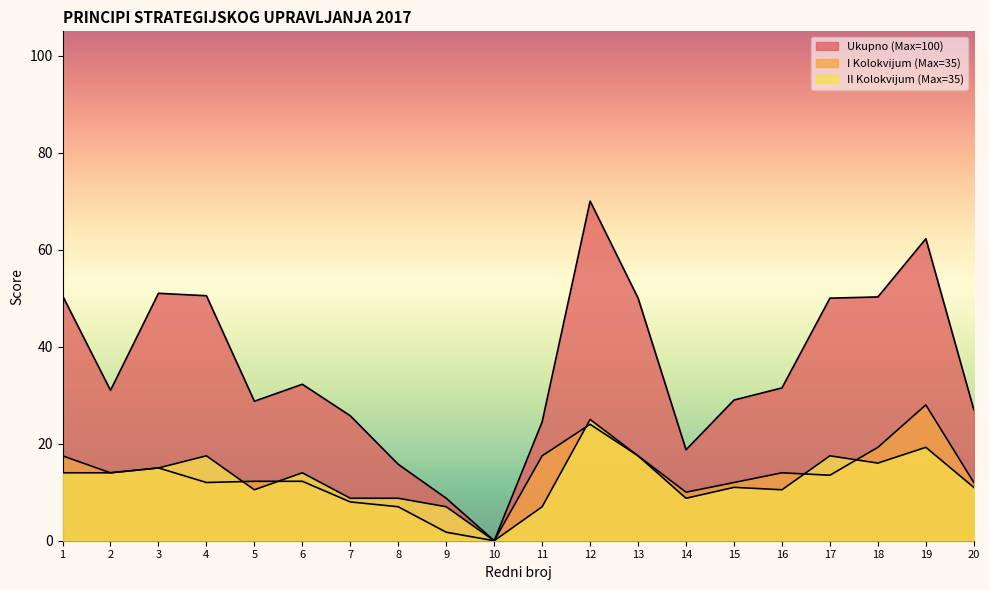

At which label does Ukupno (Max=100) reach its peak?

12